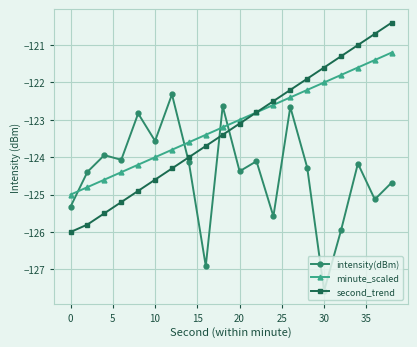

What is the minimum value for minute_scaled?

-125.0